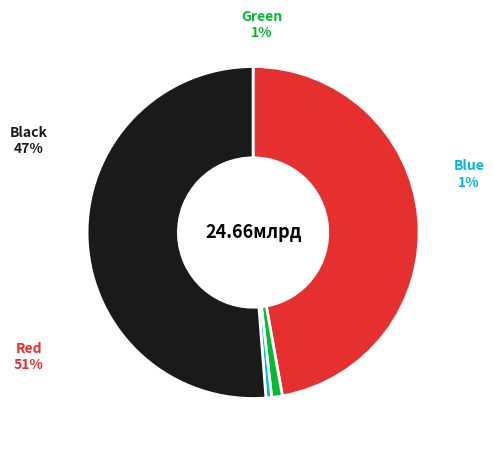

To the nearest percent, what is the average slice percentage?

25%